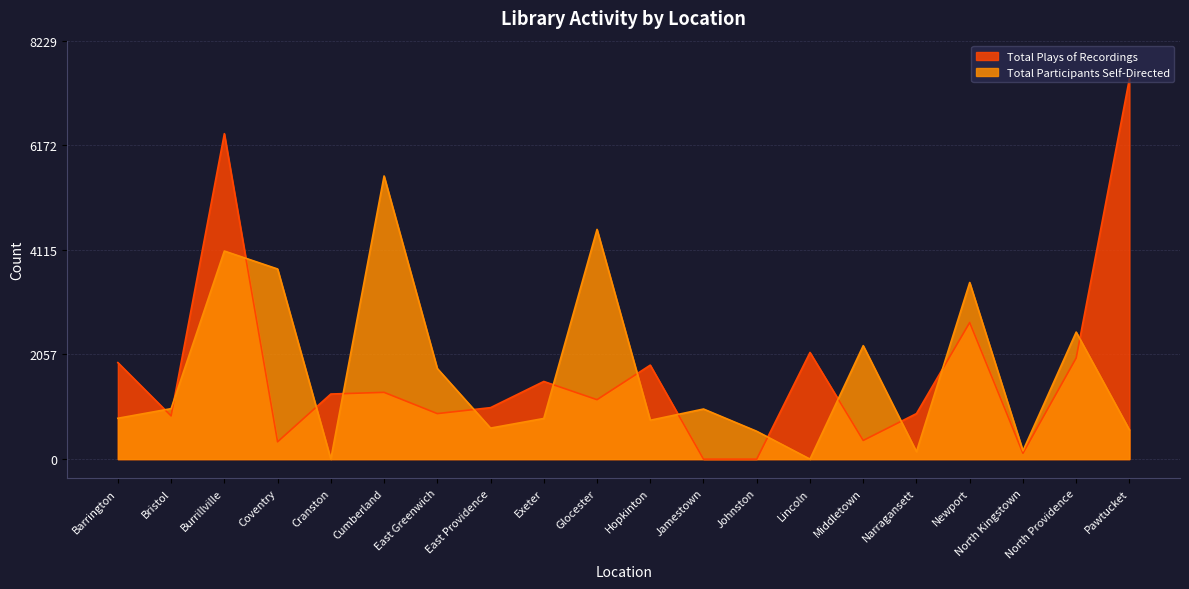

What is the value of the Total Plays of Recordings point at the 14th from the left?

2097